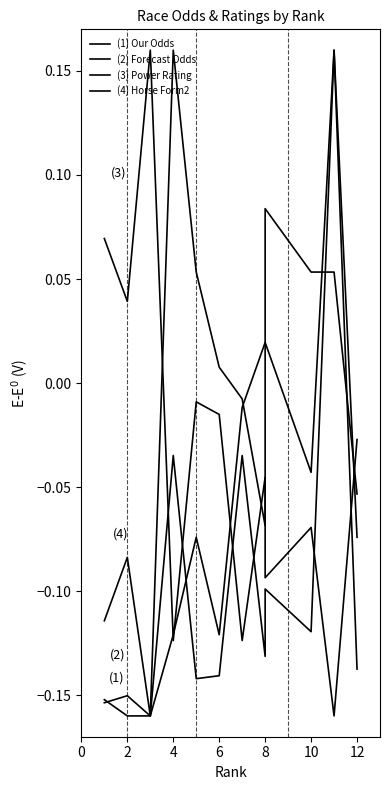

True or false: (3) Power Rating and (1) Our Odds cross at least once.

True